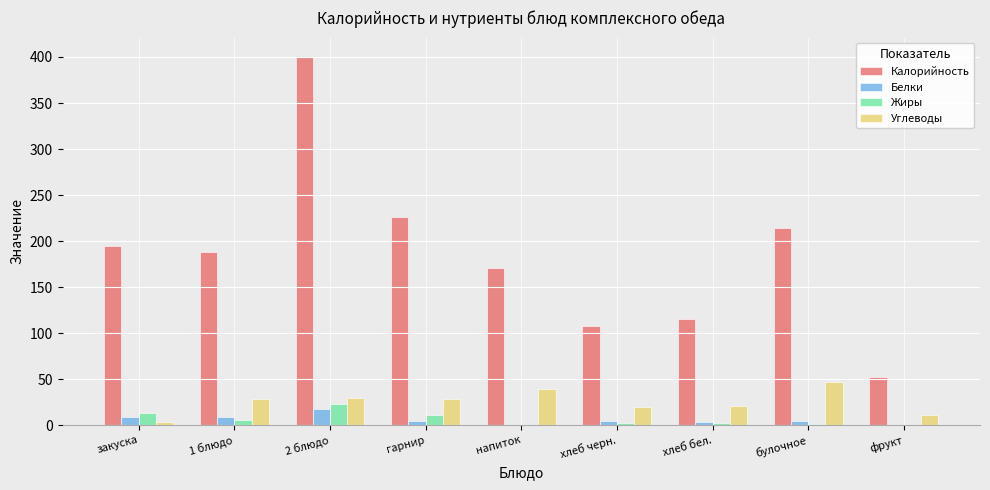

The value of Углеводы at хлеб бел. is 20.8. True or false?

True